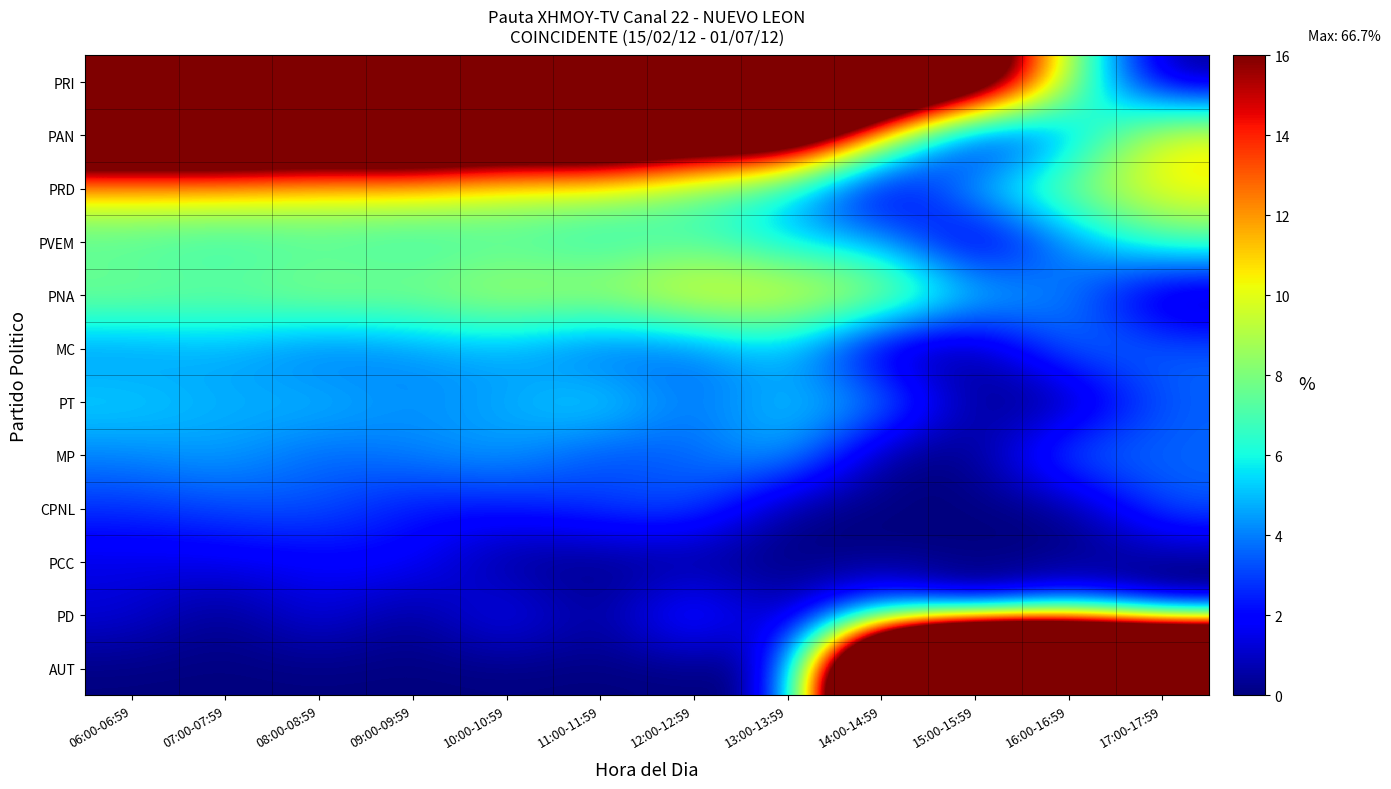

What is the maximum value shown in the chart?

66.7